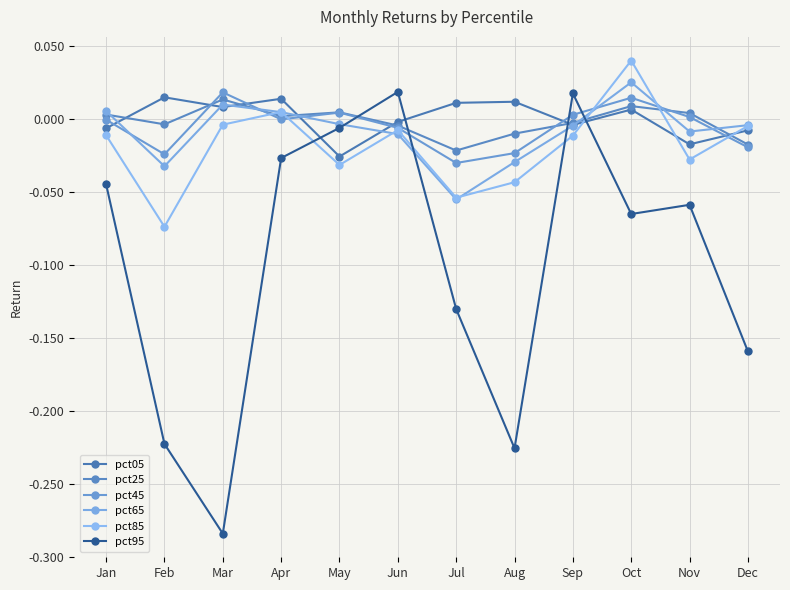

The value of pct45 at Jan is -0.0. True or false?

False